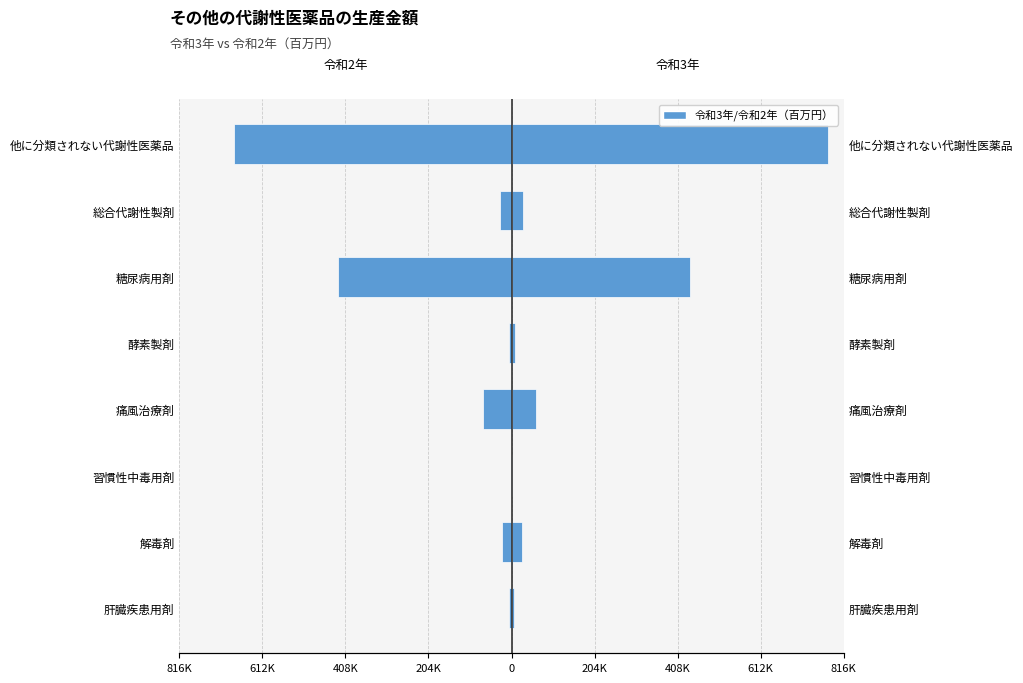

Is it true that 令和3年（百万円） equals 751041 at 糖尿病用剤?

False